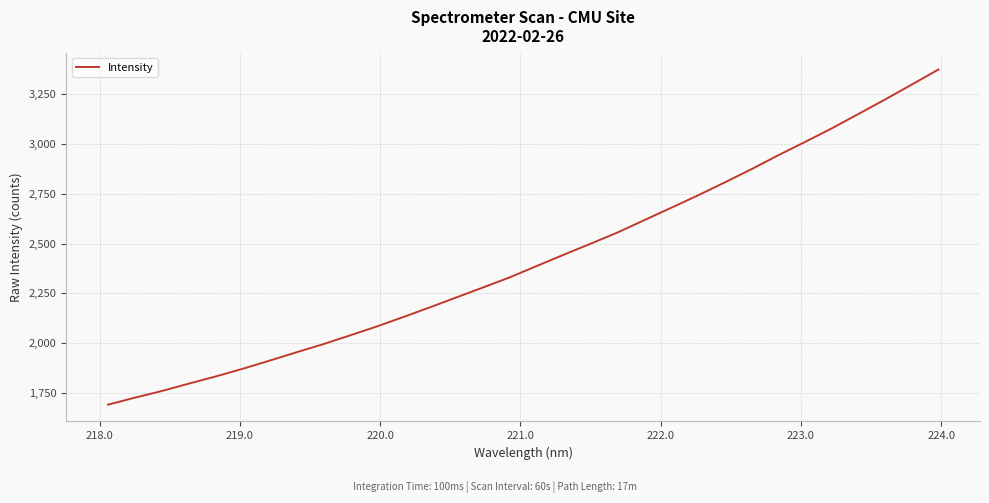

What is the difference between the maximum and minimum values?

1684.2